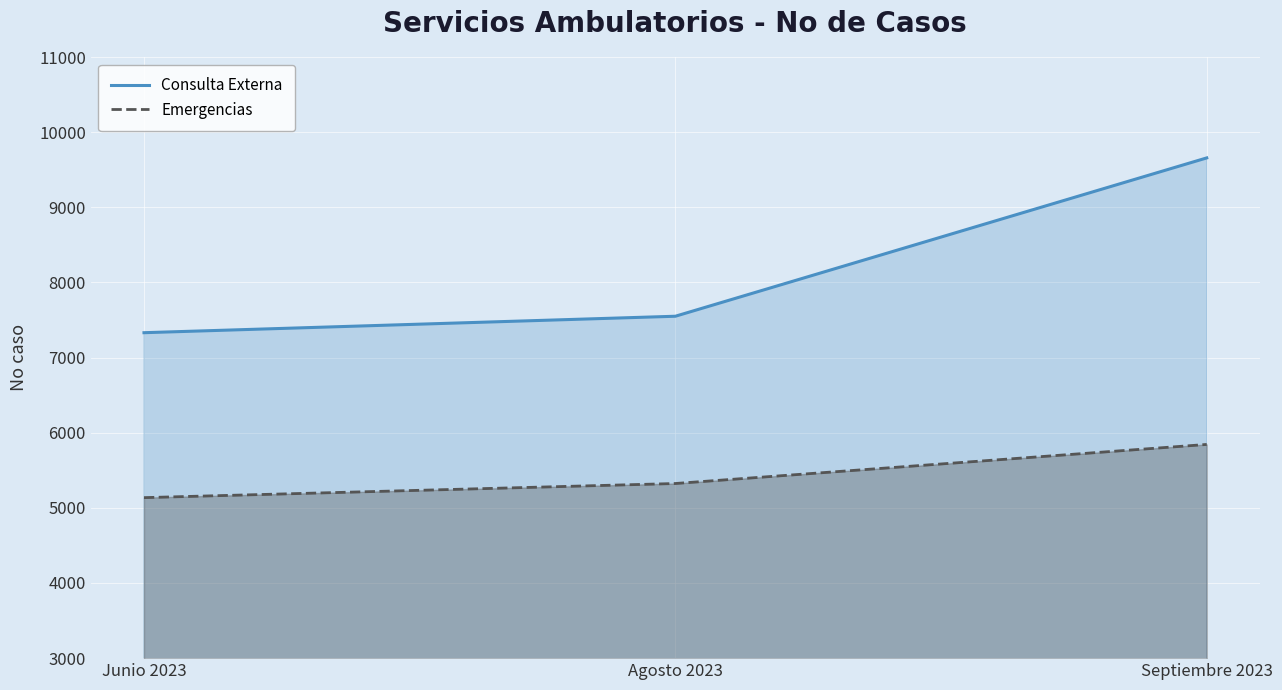

Rank the series by their maximum value, from lowest to highest.

Emergencias, Consulta Externa